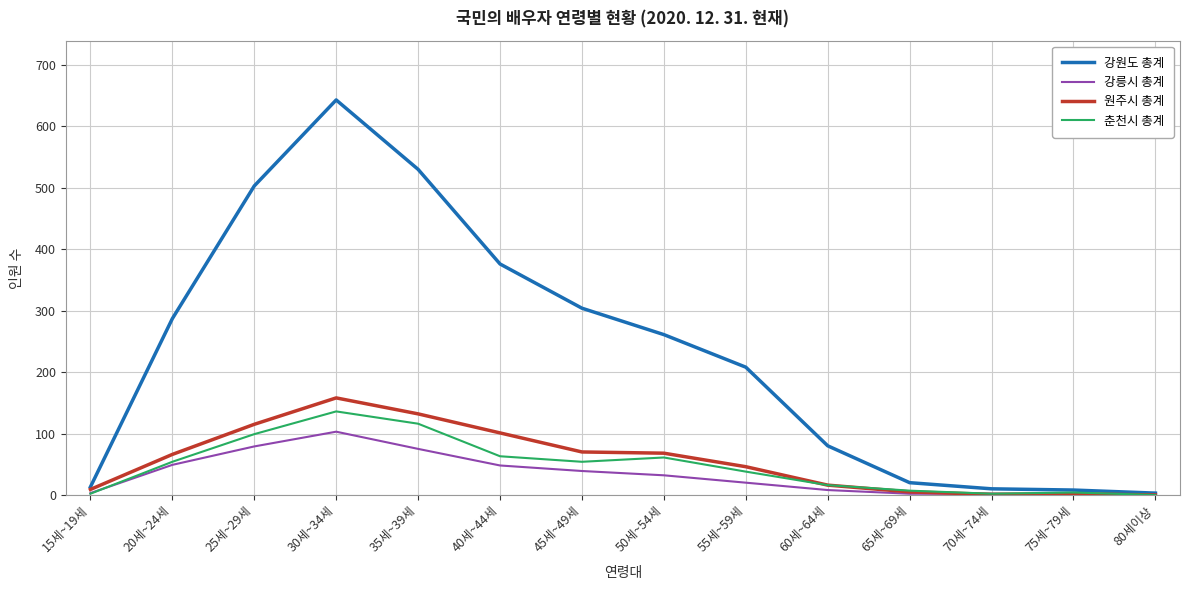

The value of 강원도 총계 at 20세~24세 is 287. True or false?

True